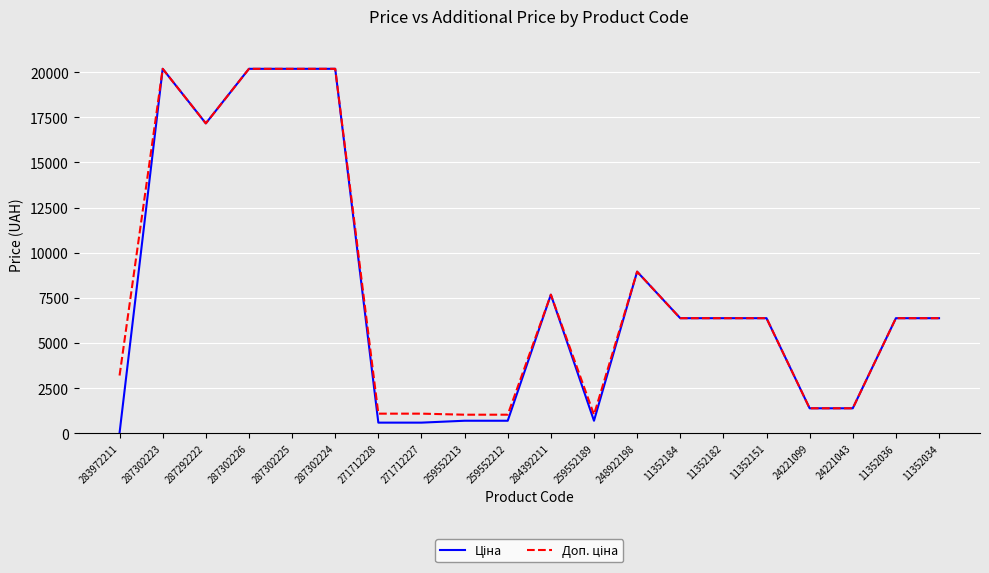

How many distinct data groups are displayed?

2